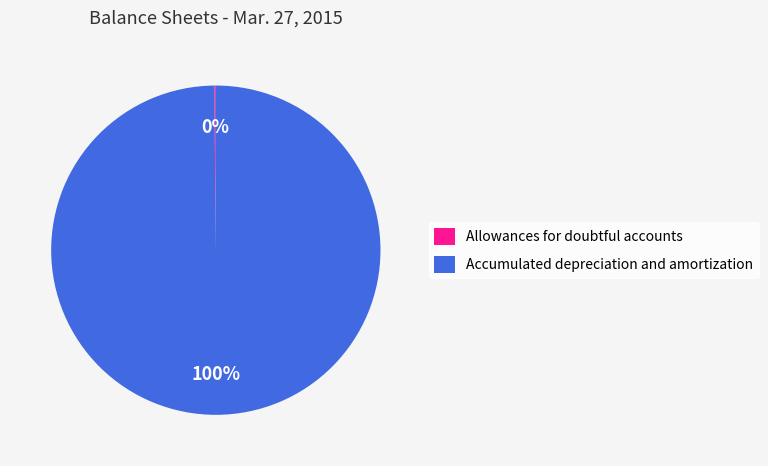

Is there a majority slice in this chart?

Yes